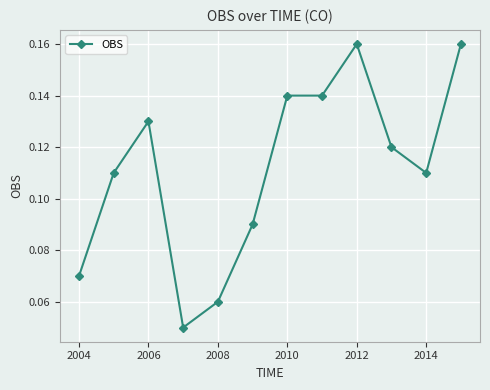

What is the sum of all values?

1.3